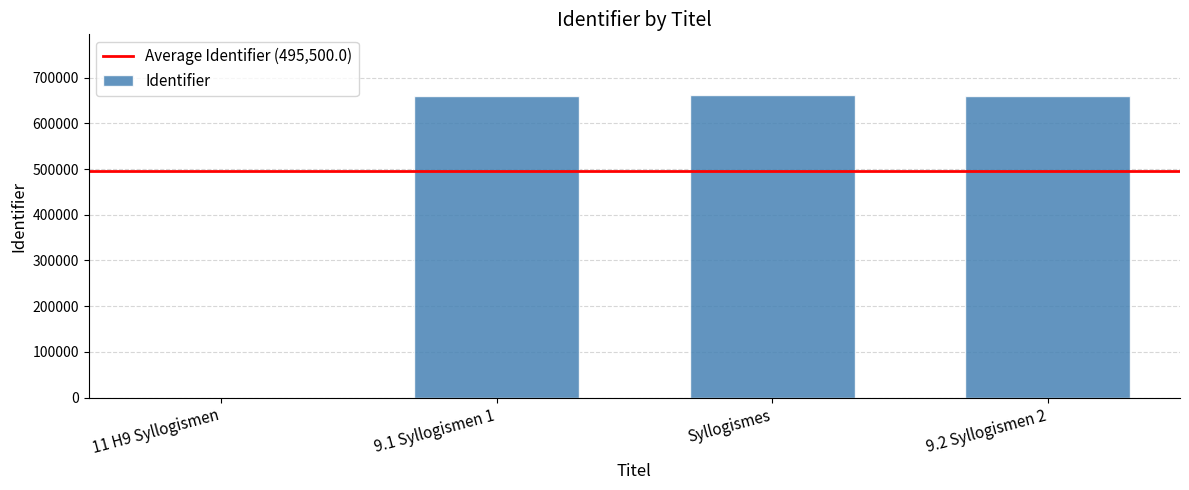

The value at 9.1 Syllogismen 1 is 659910. True or false?

True